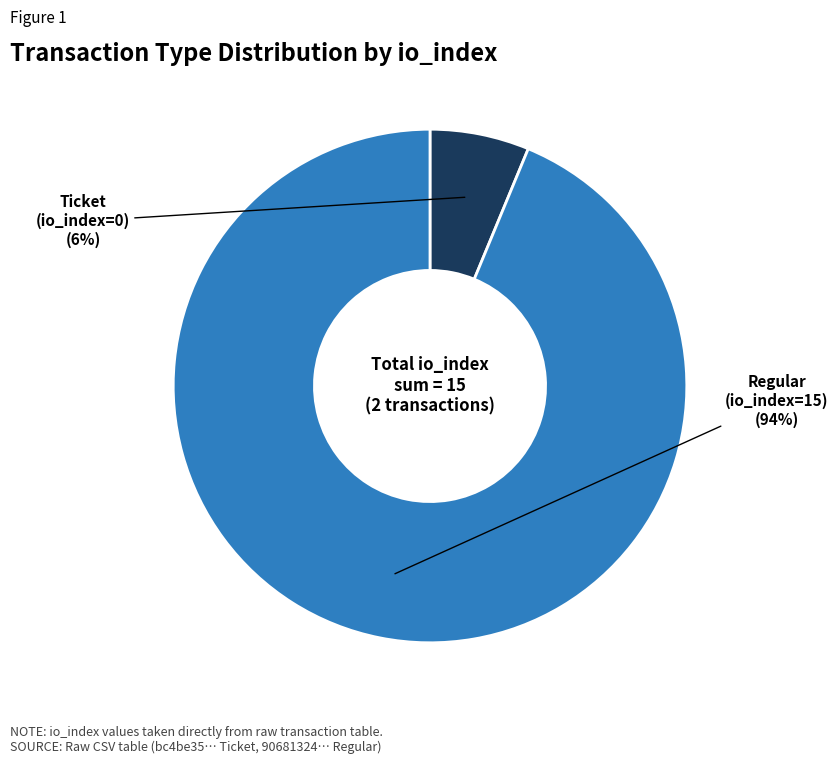

To the nearest percent, what is the average slice percentage?

50%